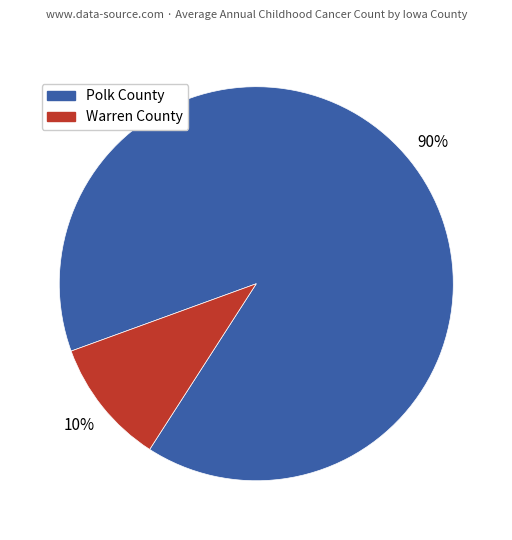

True or false: Warren County accounts for 10% of the total.

True